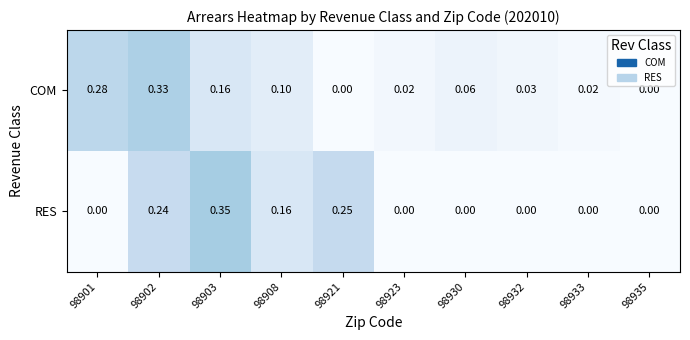

Rank the series at 98921 from lowest to highest value.

COM, RES